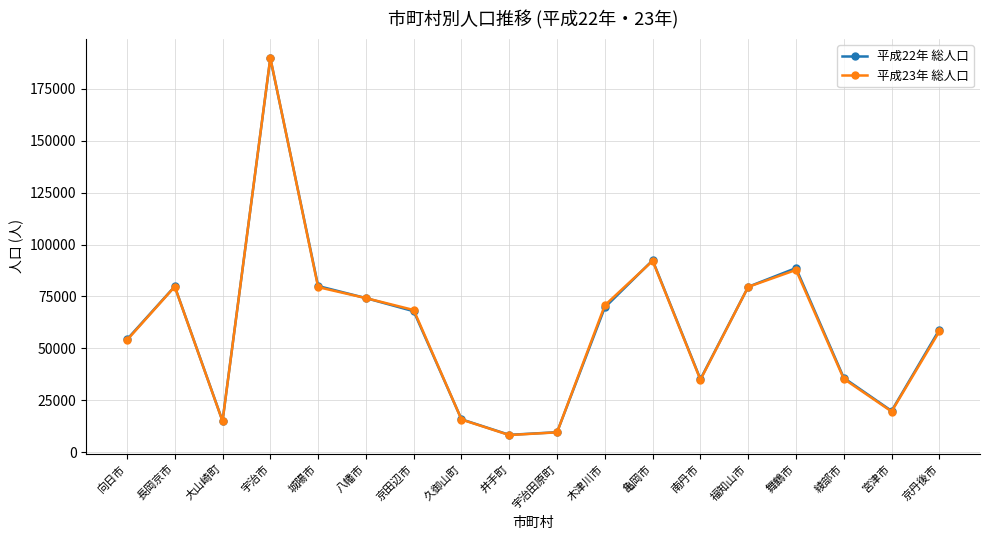

What is the label of the 3rd point from the left?

大山崎町